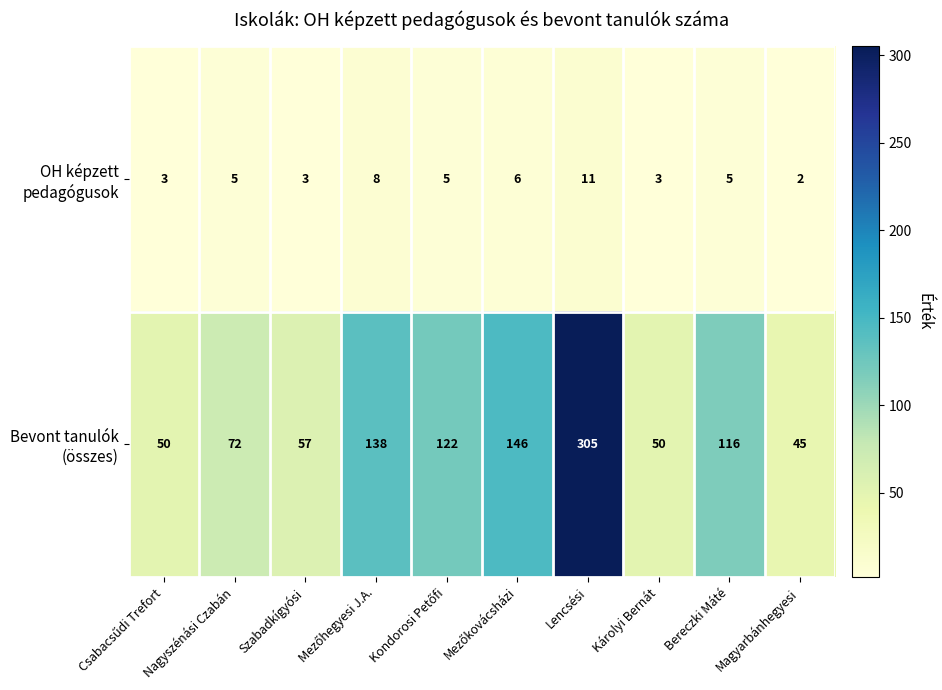

Which label corresponds to the smallest value in the chart?

Magyarbánhegyesi